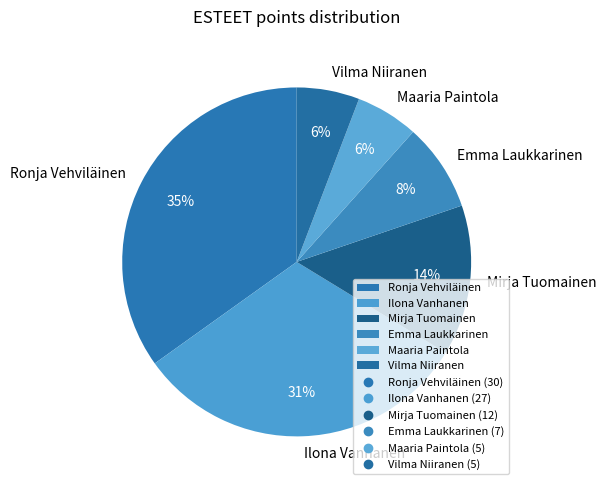

To the nearest percent, what is the difference between the largest and smallest slice percentages?

29%